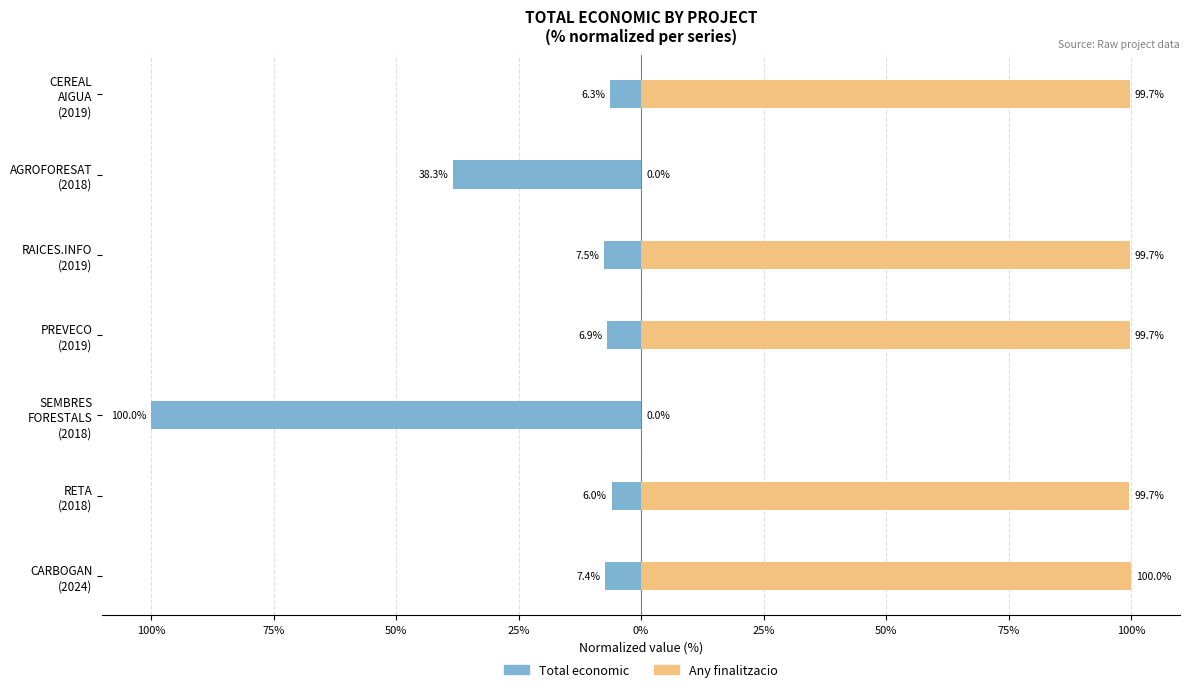

Which series has the largest range (max minus min)?

Any finalitzacio